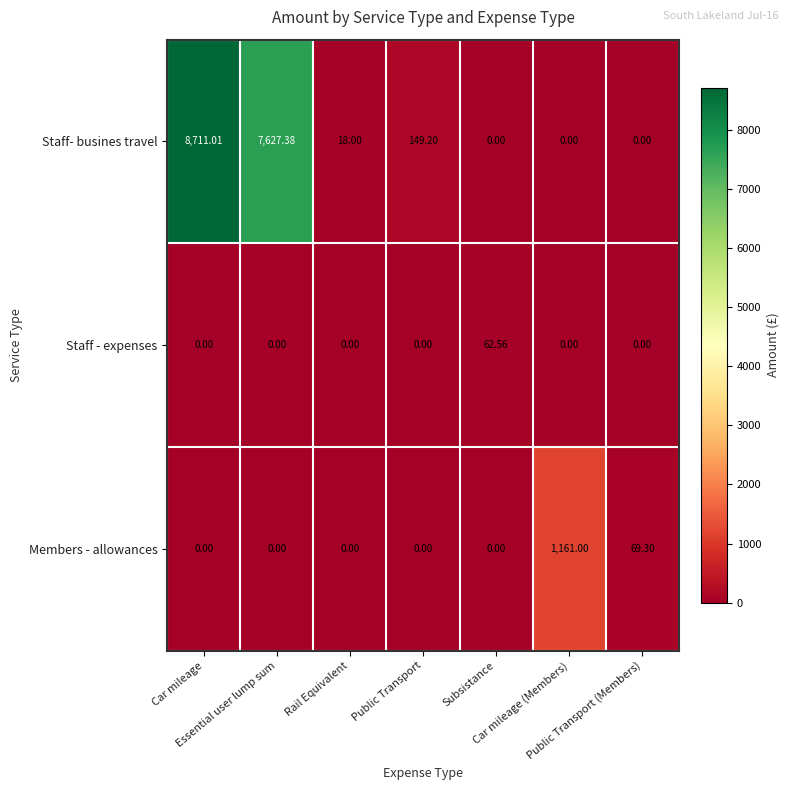

Rank the series by their maximum value, from lowest to highest.

Staff - expenses, Members - allowances, Staff- busines travel